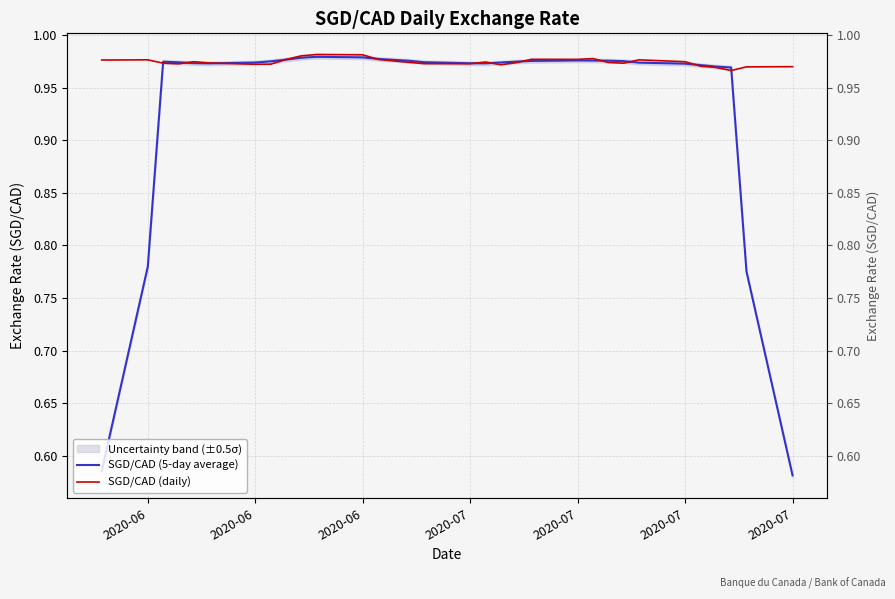

Where is the first local maximum for SGD/CAD (daily)?

2020-06